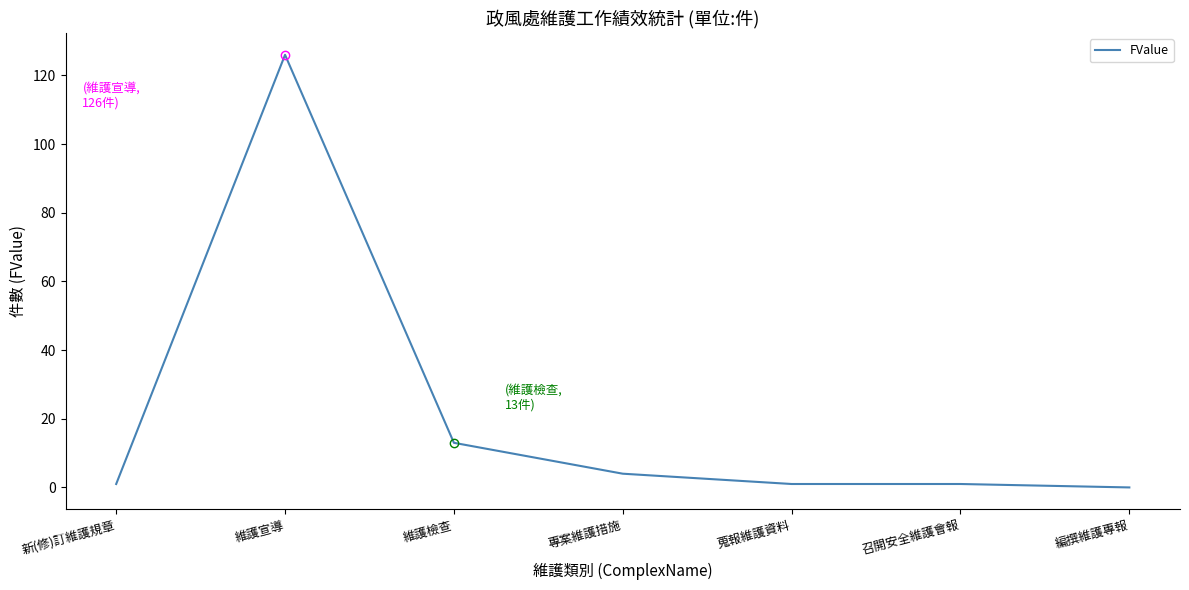

What is the difference between the second highest and minimum values?

13